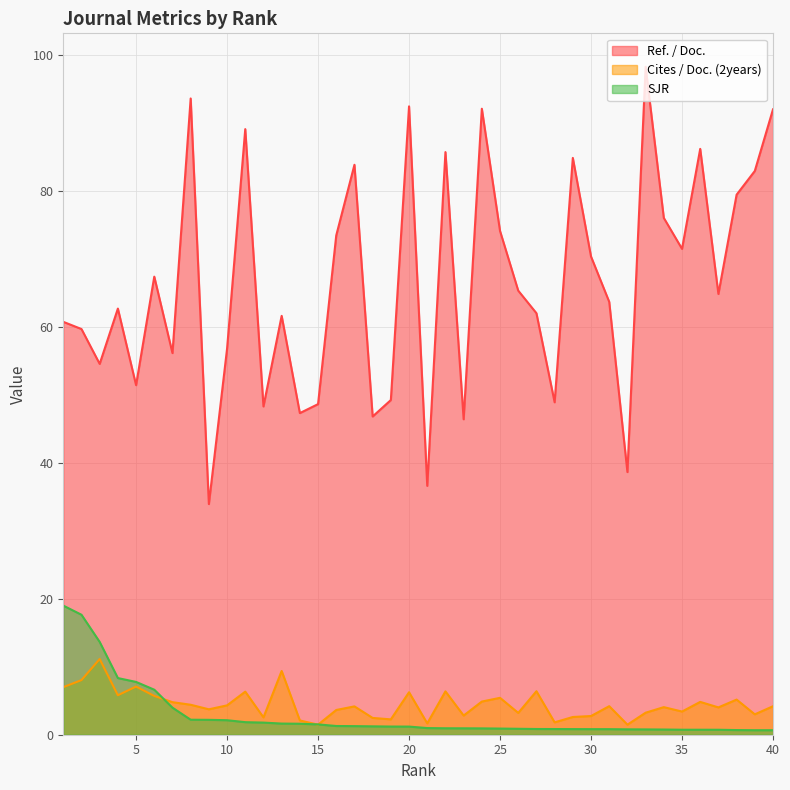

Reading right to left, what are all the values shown in this chart?

Ref. / Doc.: 92.0	83.0	79.5	64.9	86.2	71.5	76.0	98.3	38.6	63.7	70.4	84.9	48.9	62.0	65.3	74.1	92.1	46.4	85.7	36.6	92.5	49.2	46.8	83.9	73.5	48.6	47.3	61.6	48.3	89.1	56.8	33.9	93.6	56.2	67.4	51.4	62.7	54.6	59.7	60.8
Cites / Doc. (2years): 4.2	3.0	5.2	4.0	4.8	3.4	4.1	3.2	1.5	4.2	2.8	2.6	1.8	6.4	3.2	5.4	4.9	2.8	6.4	1.7	6.2	2.3	2.5	4.2	3.6	1.5	2.1	9.4	2.5	6.3	4.3	3.7	4.4	4.8	5.7	7.1	5.8	11.1	8.0	7.0
SJR: 0.7	0.7	0.7	0.7	0.7	0.7	0.8	0.8	0.8	0.8	0.8	0.8	0.8	0.8	0.9	0.9	0.9	0.9	0.9	1.0	1.2	1.2	1.2	1.3	1.3	1.5	1.6	1.6	1.8	1.8	2.1	2.2	2.2	4.0	6.6	7.8	8.3	13.7	17.7	19.0